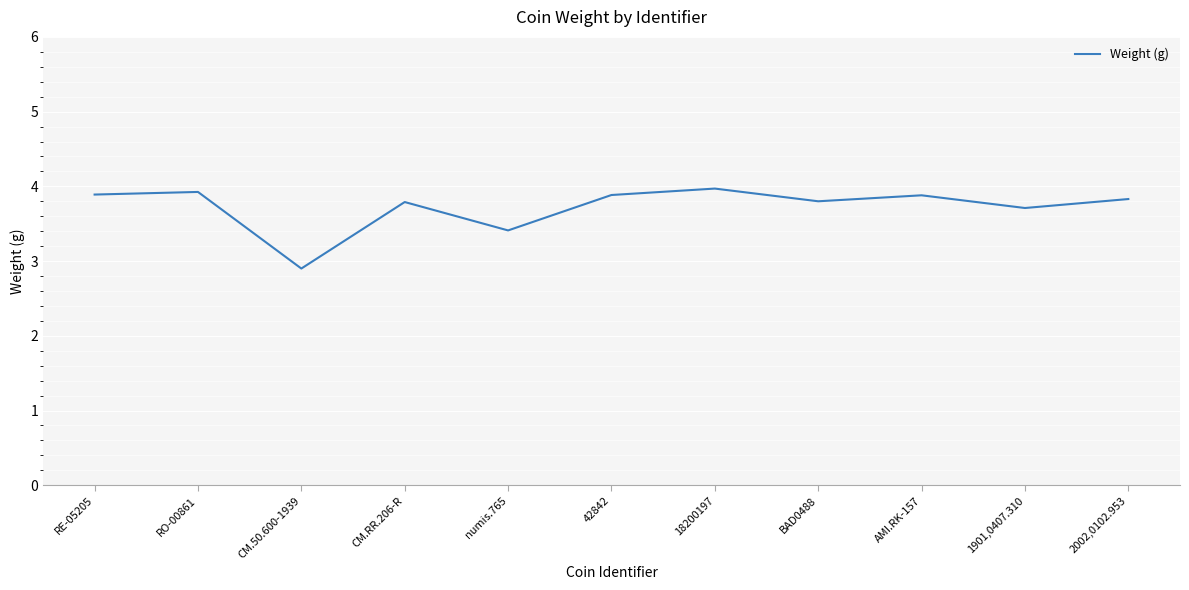

Reading left to right, list all the values displayed in this chart.

RE-05205=3.9	RO-00861=3.9	CM.50.600-1939=2.9	CM.RR.206-R=3.8	numis.765=3.4	42842=3.9	18200197=4.0	BAD0488=3.8	AMI.RK-157=3.9	1901,0407.310=3.7	2002,0102.953=3.8